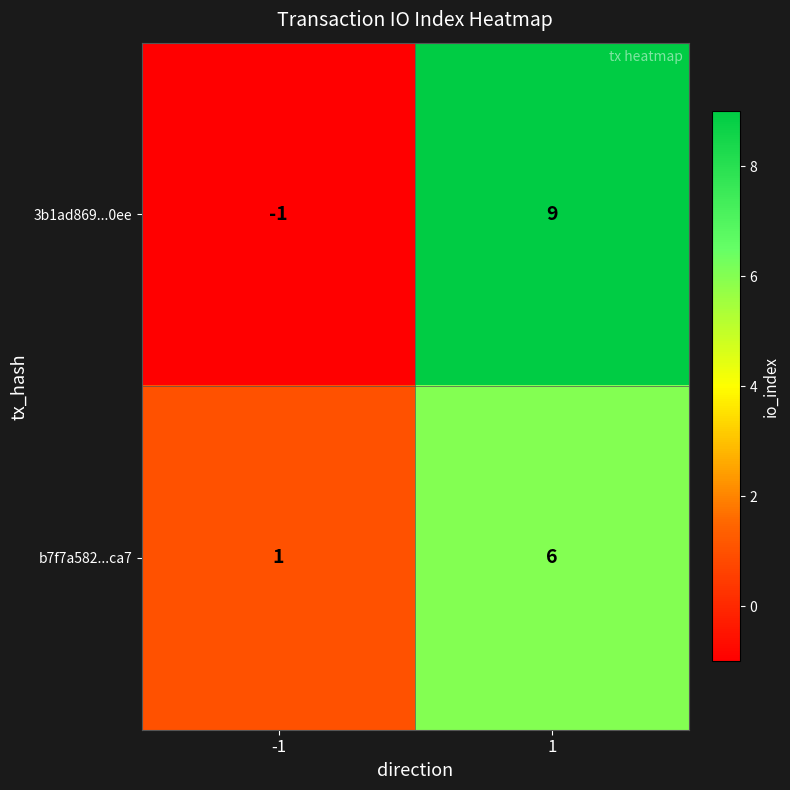

Which series has the largest total across all categories?

3b1ad869...0ee